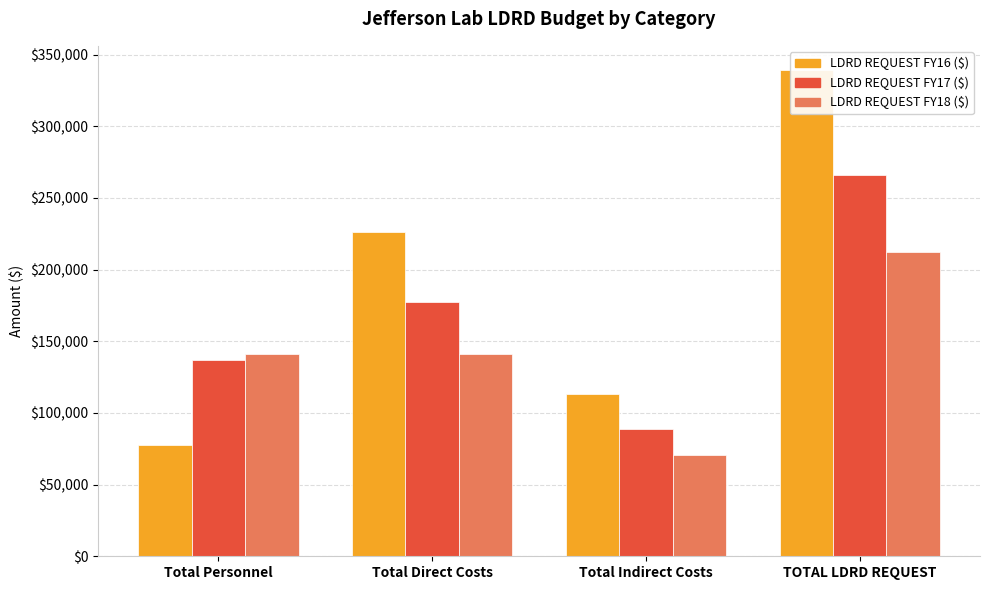

Does the chart contain stacked bars?

No